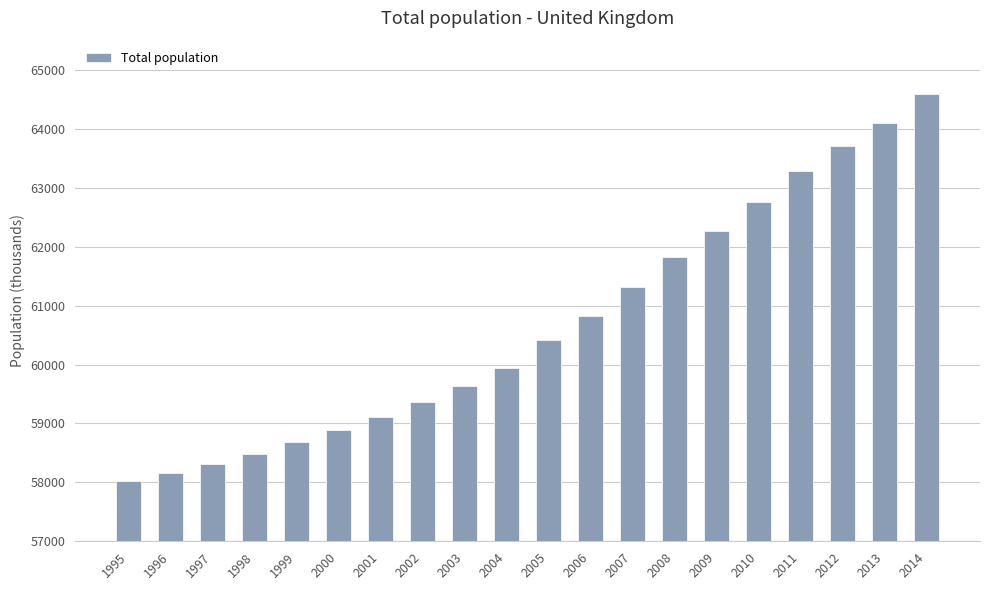

What is the change in value from 1995 to 2004?

+1925